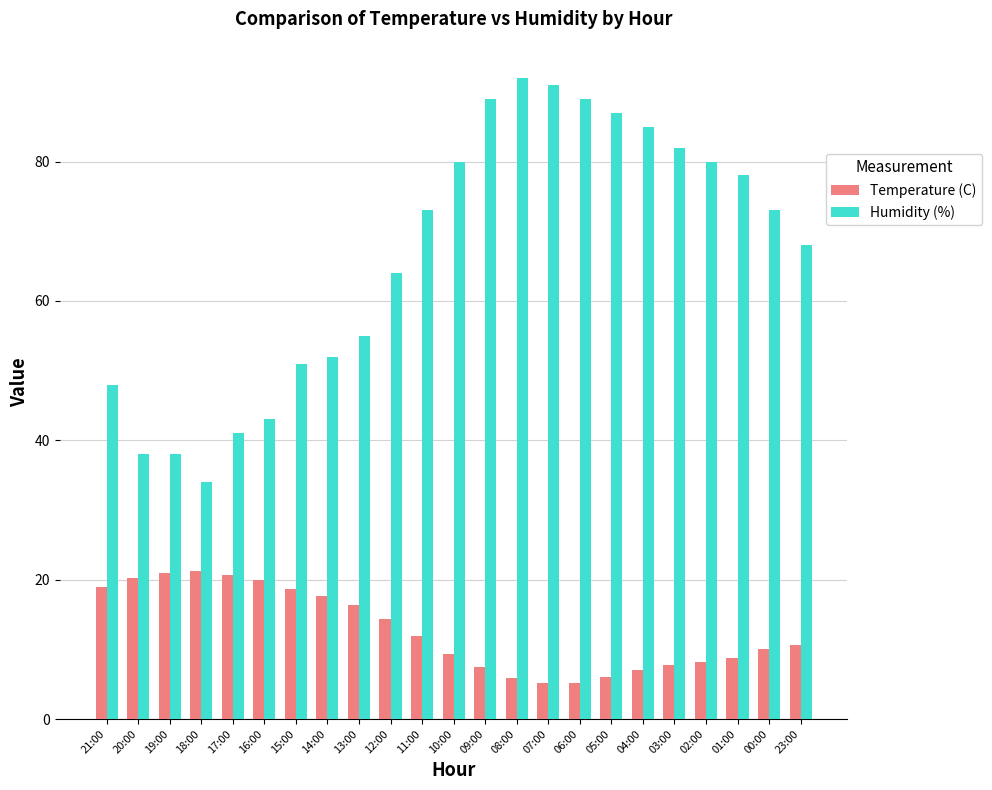

What is the maximum value shown in the chart?

92.0